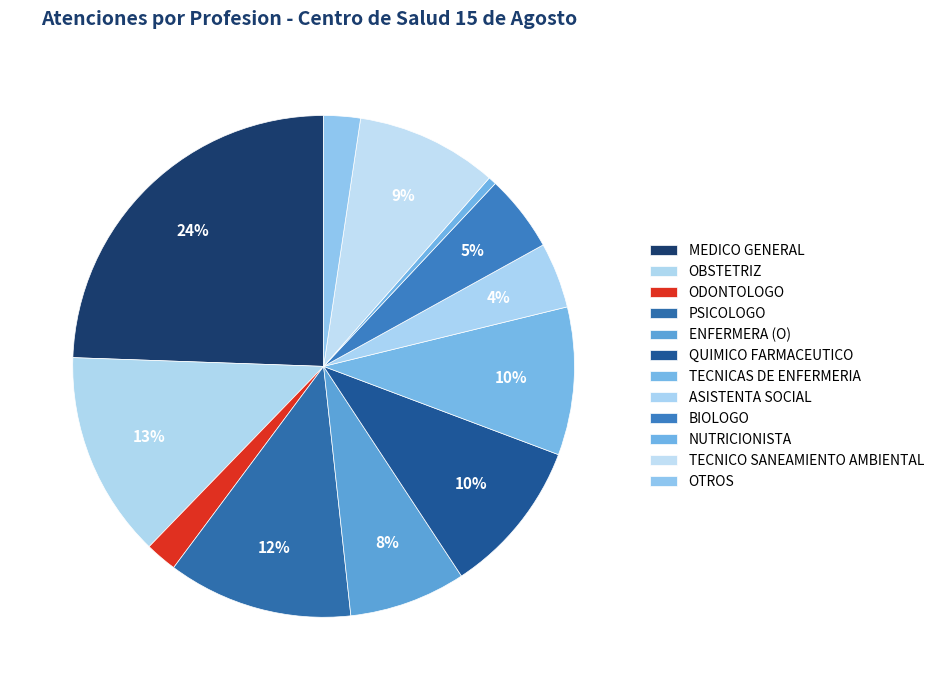

How many slices are in this pie chart?

12